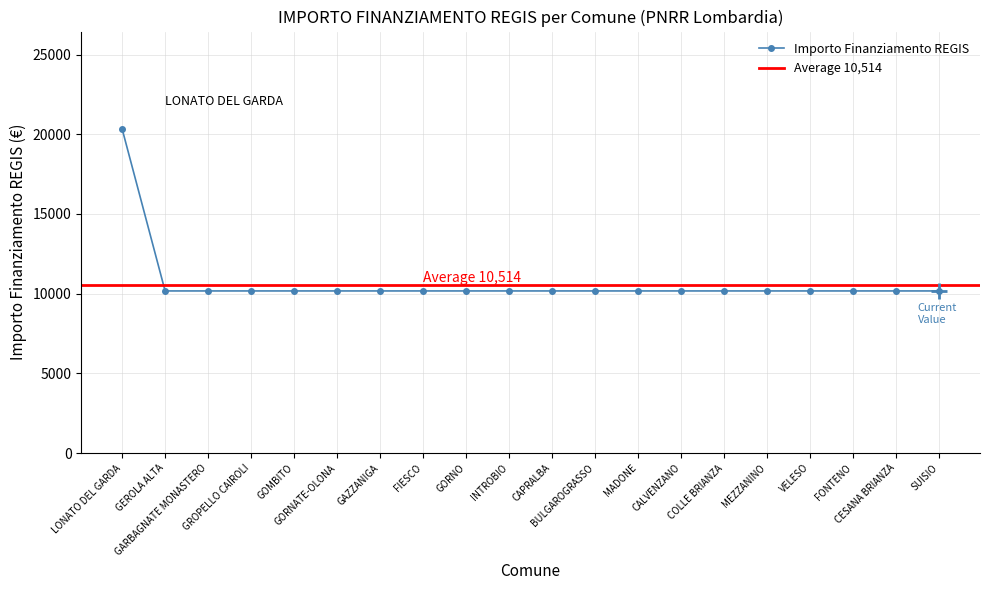

Read the value at MADONE.

10172